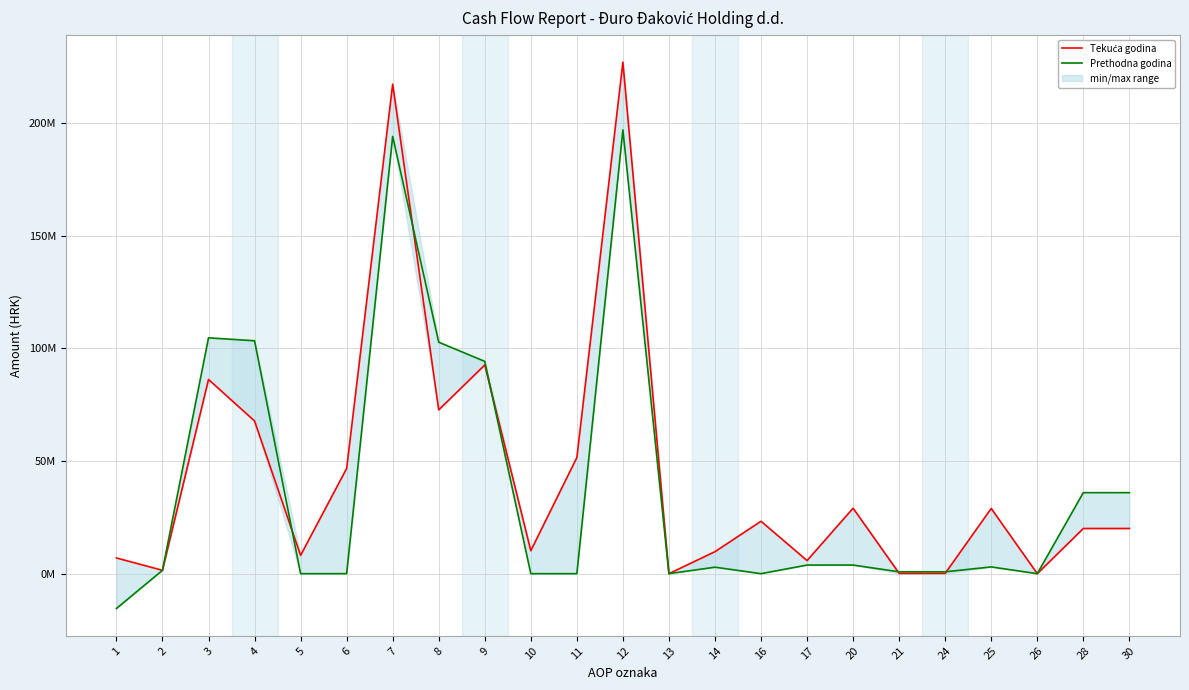

What value does the Prethodna godina series have at 17, to the nearest 100?

3818800